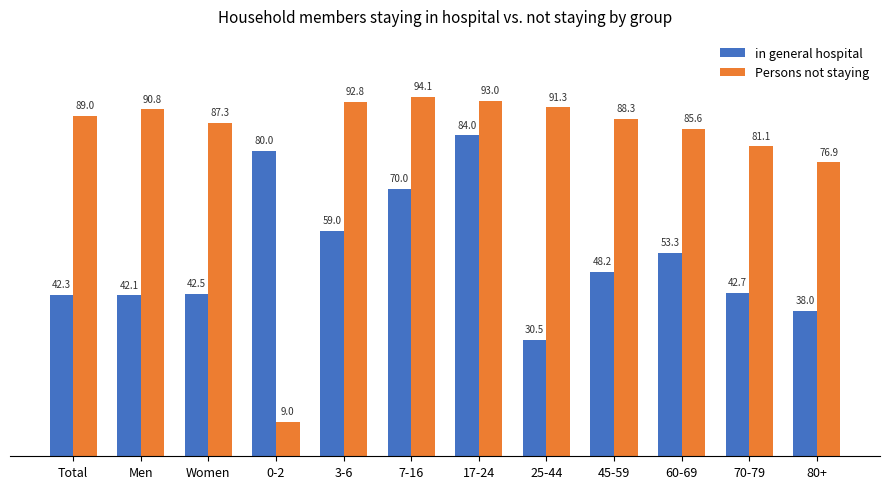

Reading left to right, transcribe all the data shown in this chart.

in general hospital: 42.3	42.1	42.5	80.0	59.0	70.0	84.0	30.5	48.2	53.3	42.7	38.0
Persons not staying: 89.0	90.8	87.3	9.0	92.8	94.1	93.0	91.3	88.3	85.6	81.1	76.9